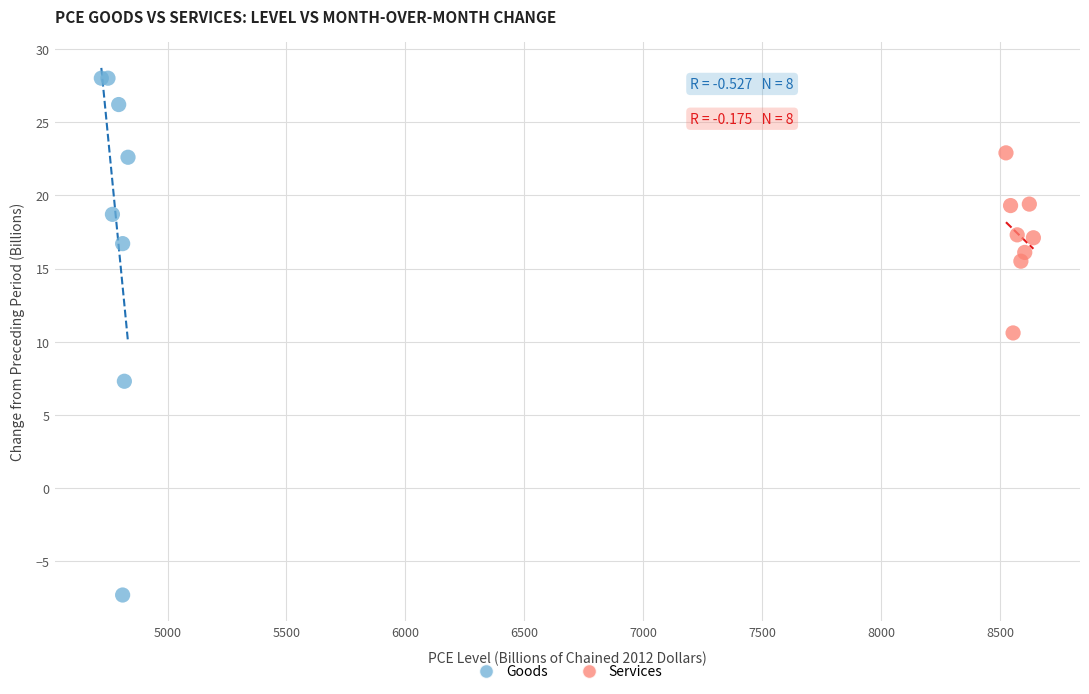

Which series reaches the maximum Y coordinate?

Goods